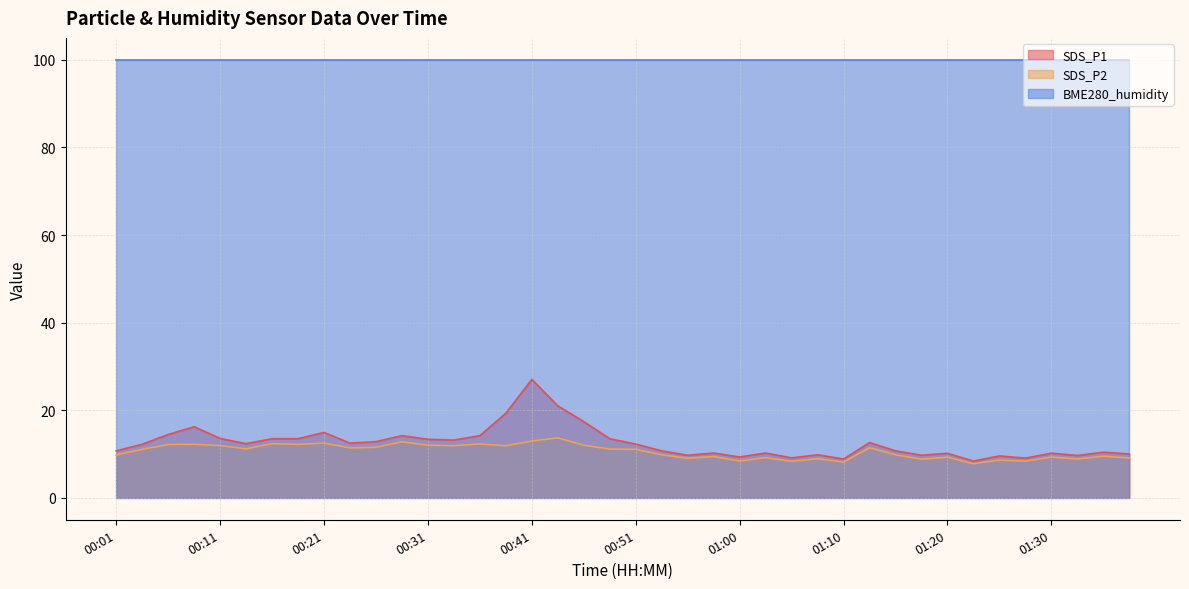

What is the value of the SDS_P2 point at the 19th from the left?

12.0